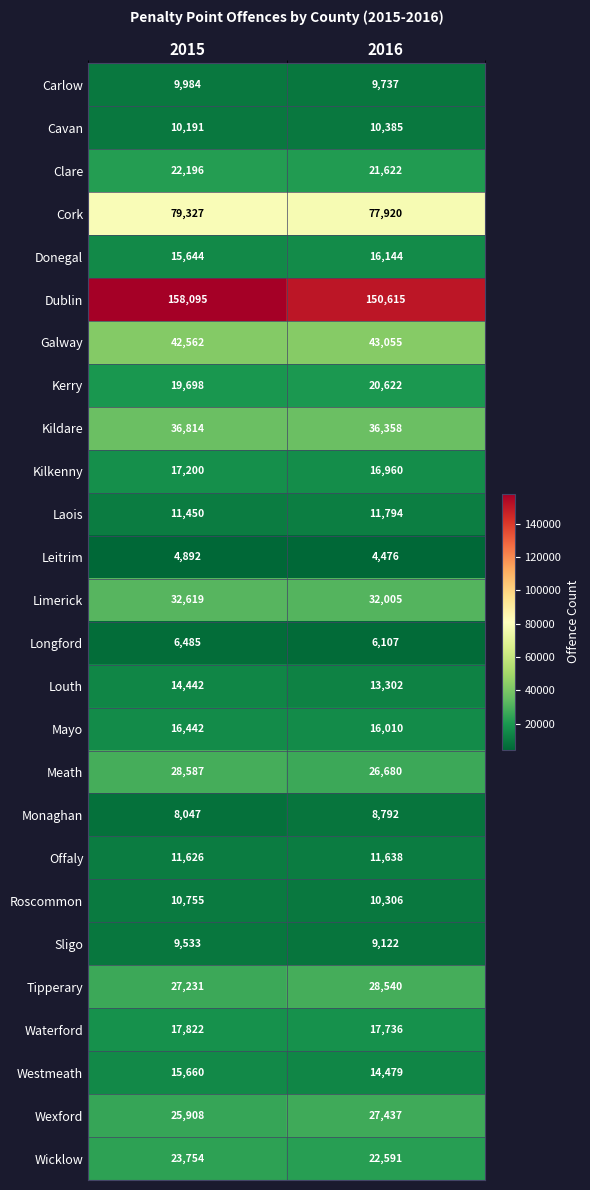

At 2016, list the series in order from largest to smallest.

Dublin, Cork, Galway, Kildare, Limerick, Tipperary, Wexford, Meath, Wicklow, Clare, Kerry, Waterford, Kilkenny, Donegal, Mayo, Westmeath, Louth, Laois, Offaly, Cavan, Roscommon, Carlow, Sligo, Monaghan, Longford, Leitrim